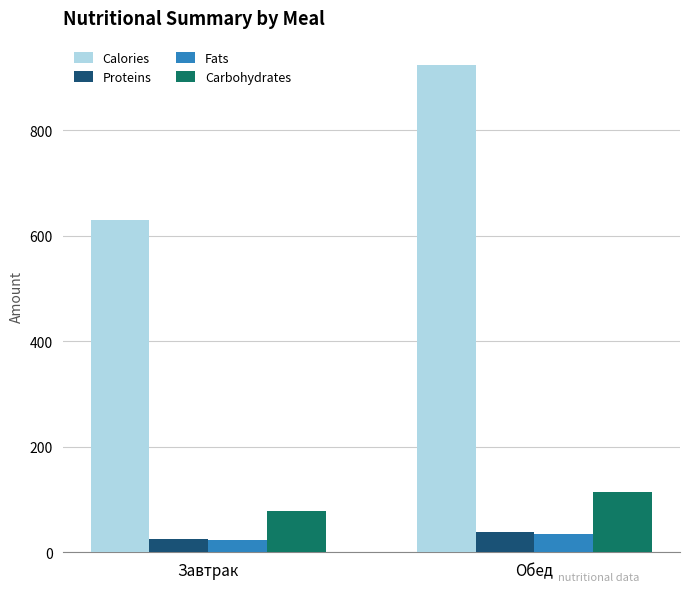

Reading left to right, transcribe all the data shown in this chart.

Calories: 629.6	923.2
Proteins: 25.3	39.2
Fats: 23.8	34.7
Carbohydrates: 78.5	113.4